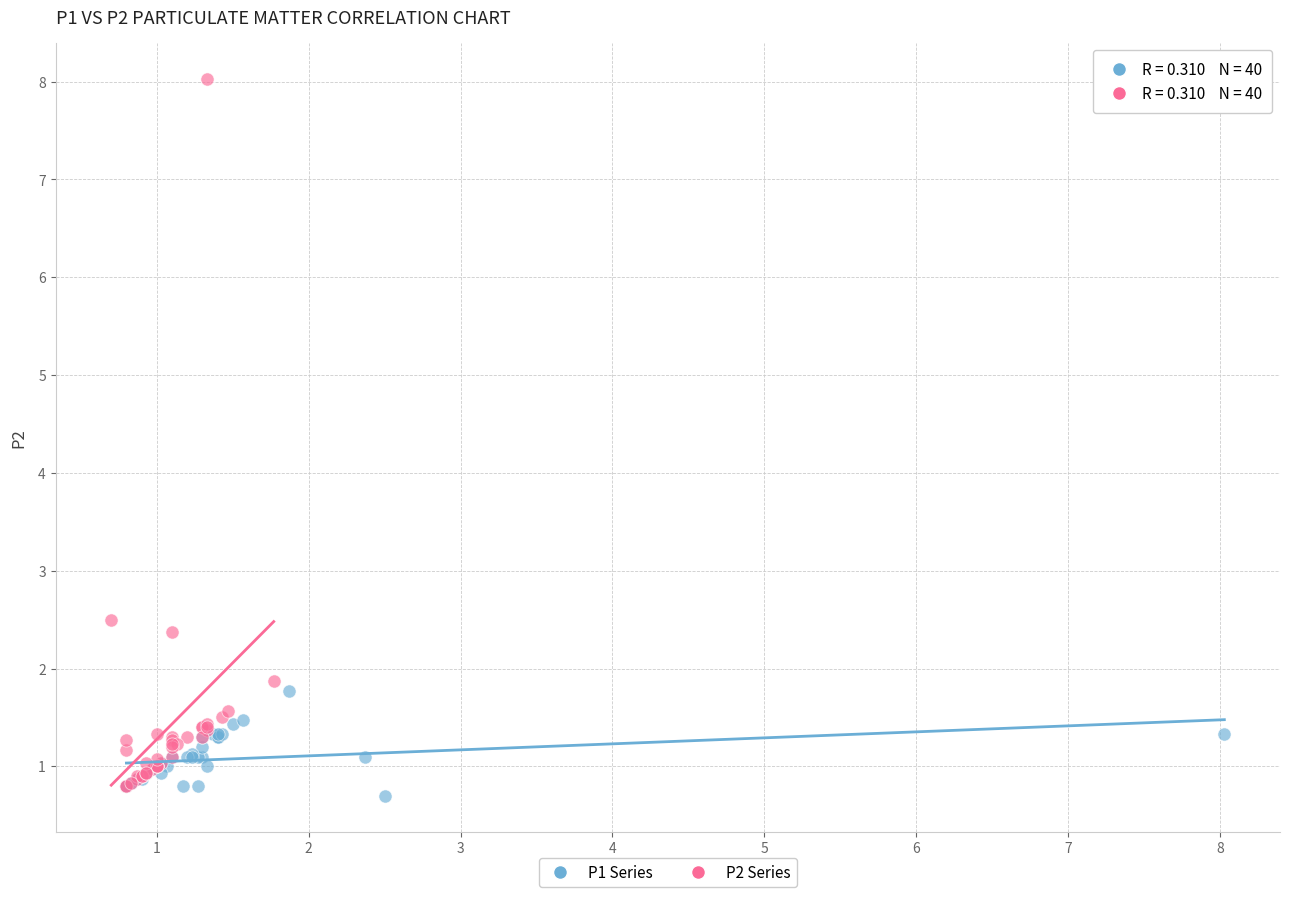

Which series contains the highest Y value?

P2 Series